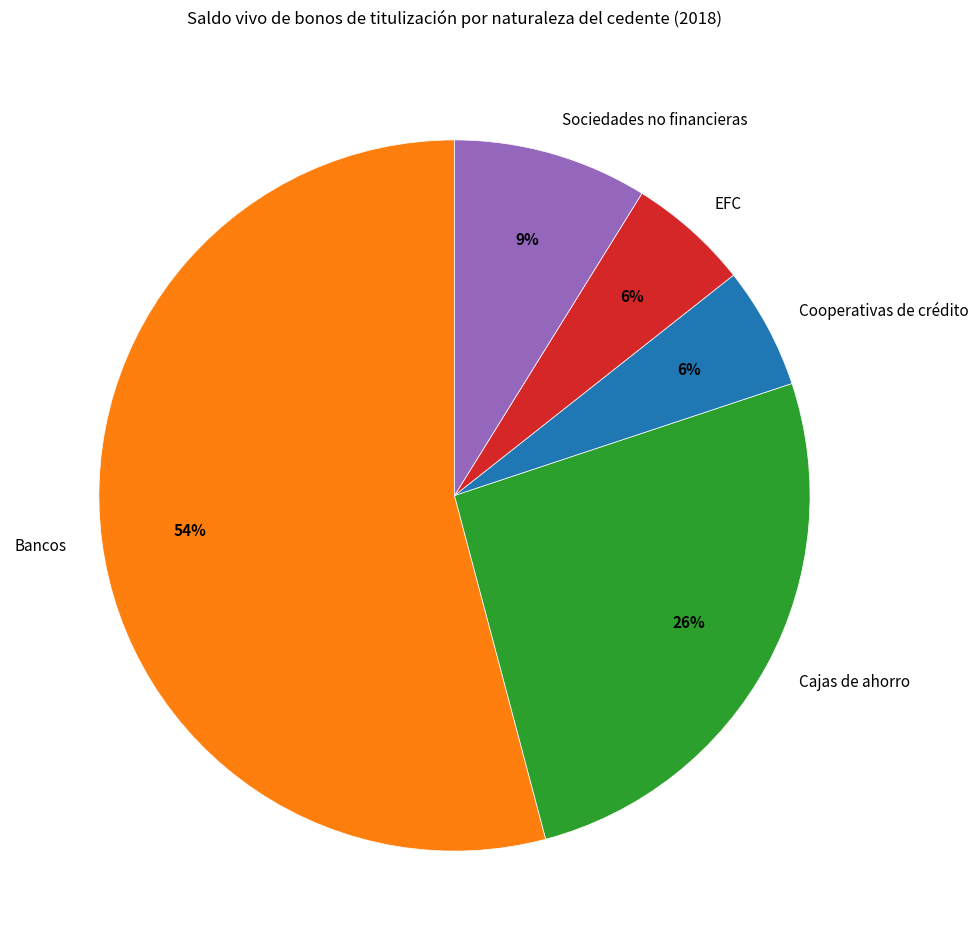

What percentage is the Sociedades no financieras slice, to the nearest percent?

9%